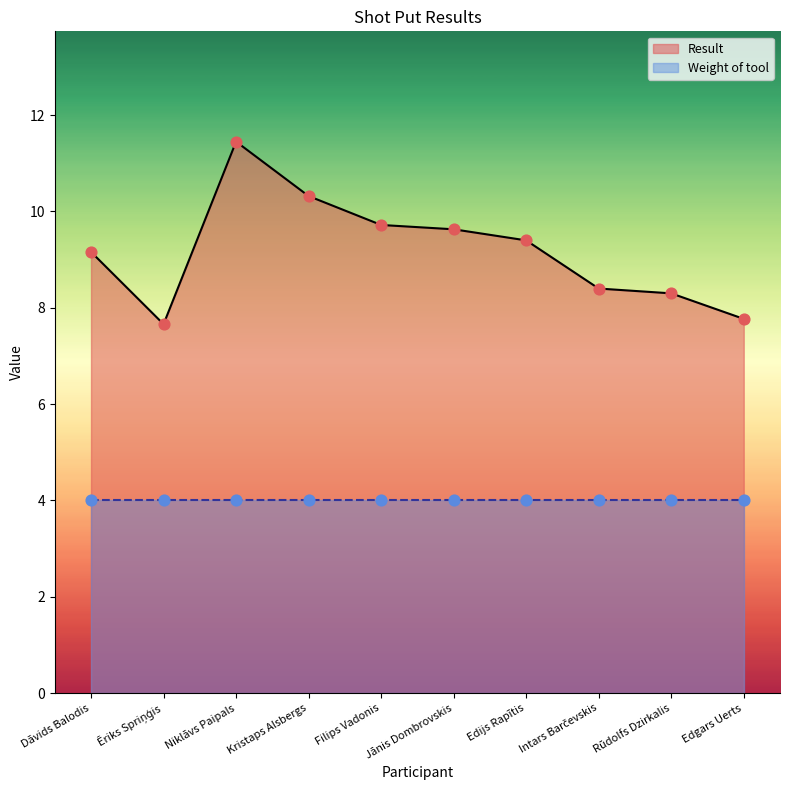

Which series has the largest total across all categories?

Result